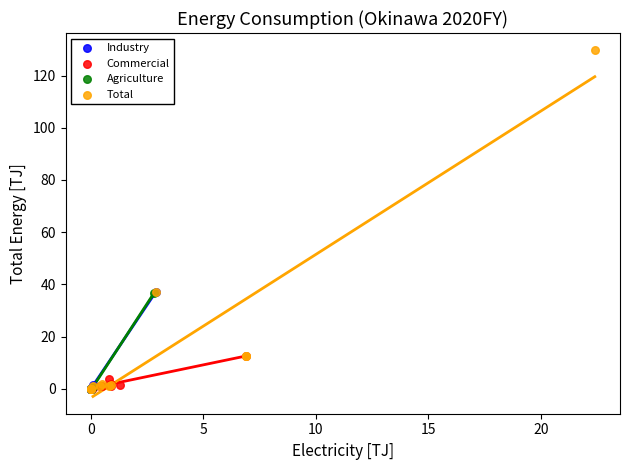

Which series reaches the maximum Y coordinate?

Total